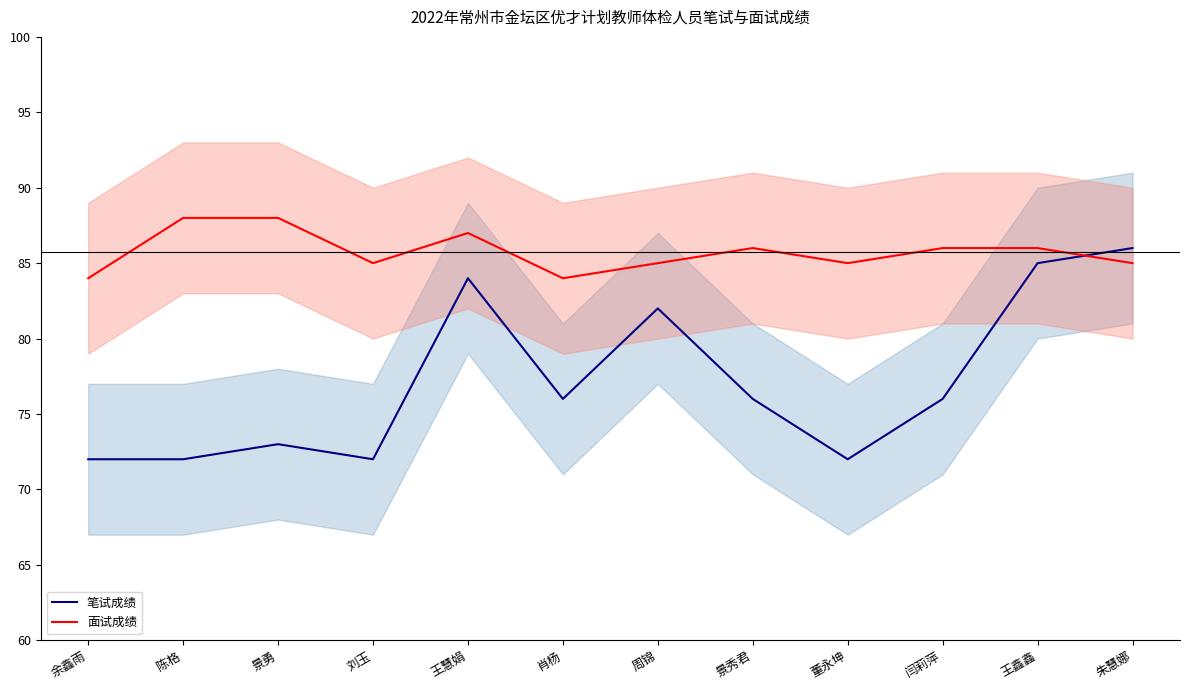

Reading left to right, what are all the values shown in this chart?

笔试成绩: 72	72	73	72	84	76	82	76	72	76	85	86
面试成绩: 84	88	88	85	87	84	85	86	85	86	86	85